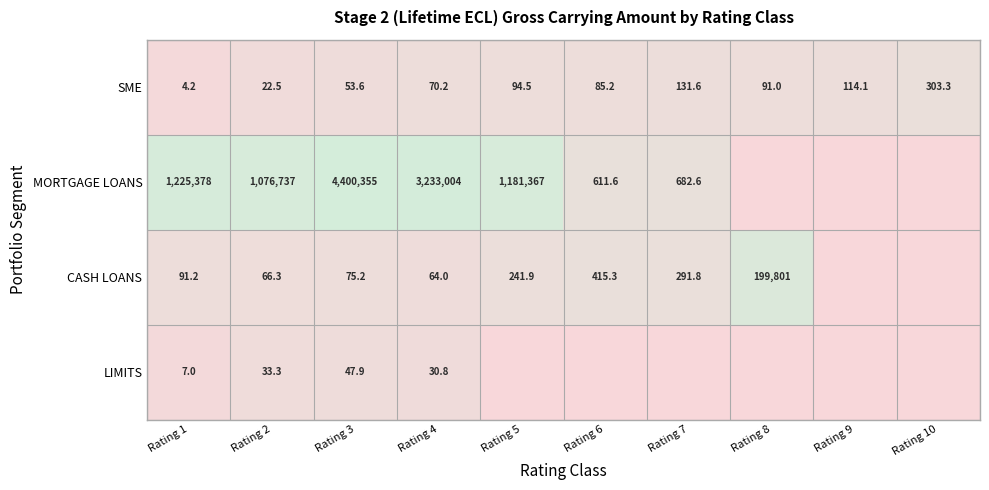

What is the total value across all series at Rating 4?

3233169.0